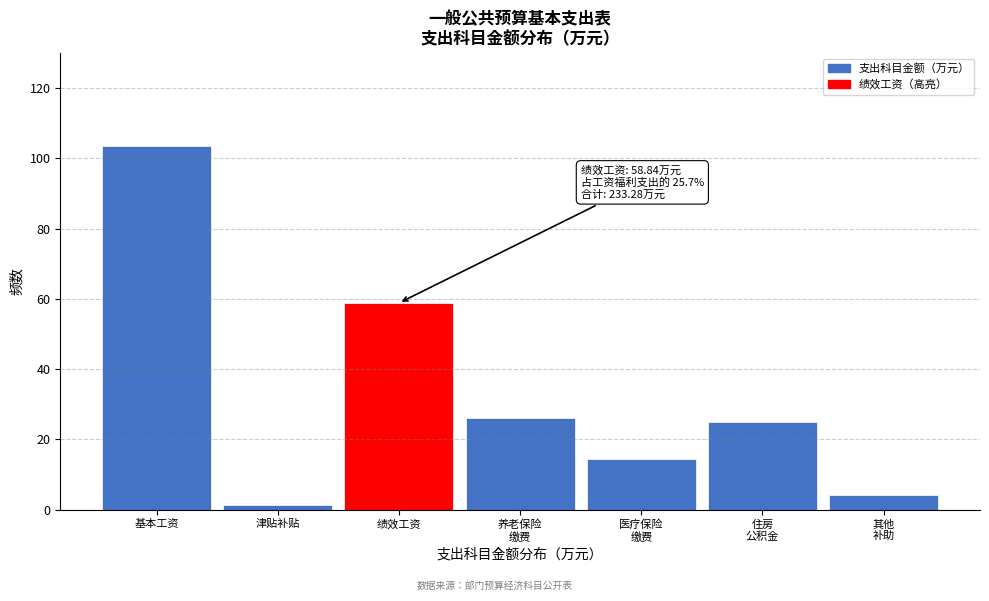

Reading left to right, what are all the values shown in this chart?

103.7	1.3	58.8	26.0	14.4	24.9	4.2